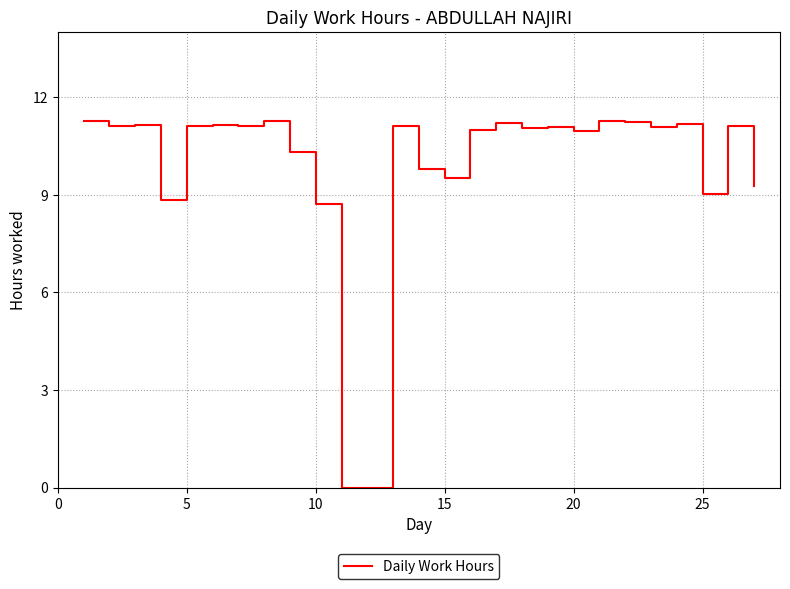

What is the maximum value shown in the chart?

11.3